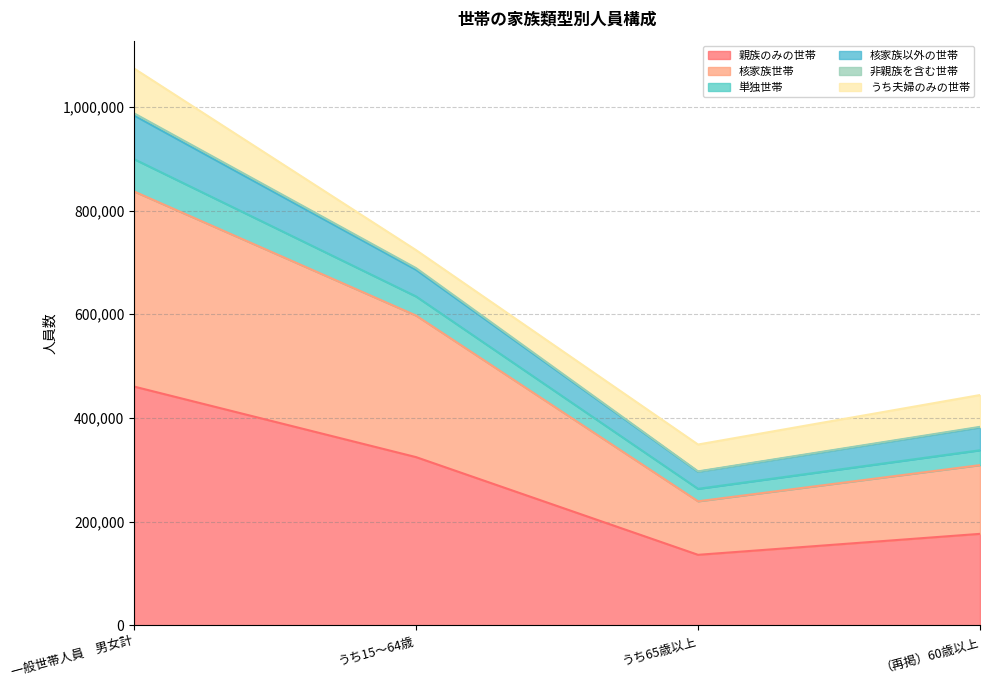

What is the minimum value for 親族のみの世帯?

136075